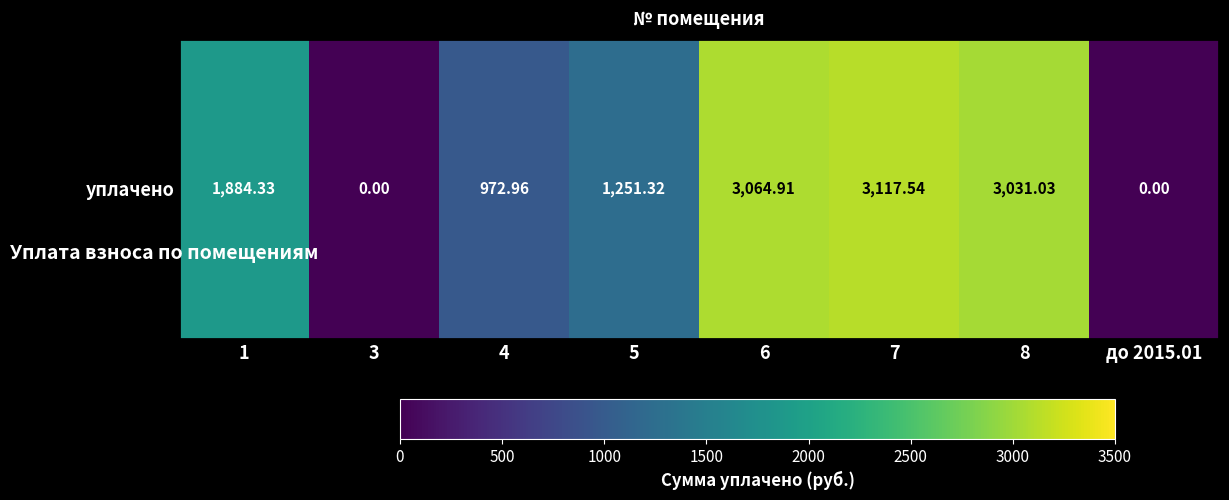

At which category does the chart reach its minimum across all series?

3